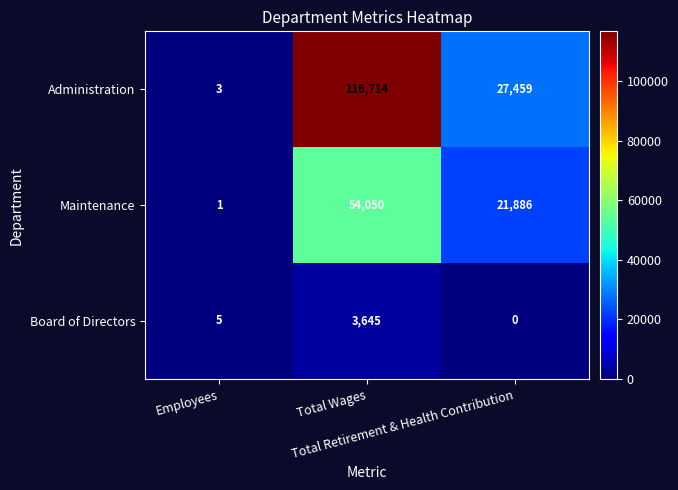

How many values in the Board of Directors series are below 5?

1